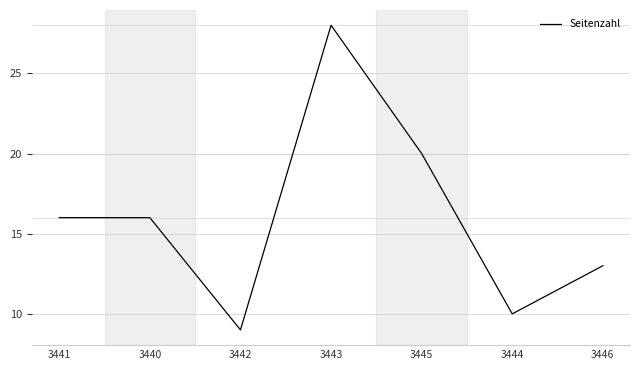

True or false: the data has more than 0 interior local peaks.

True